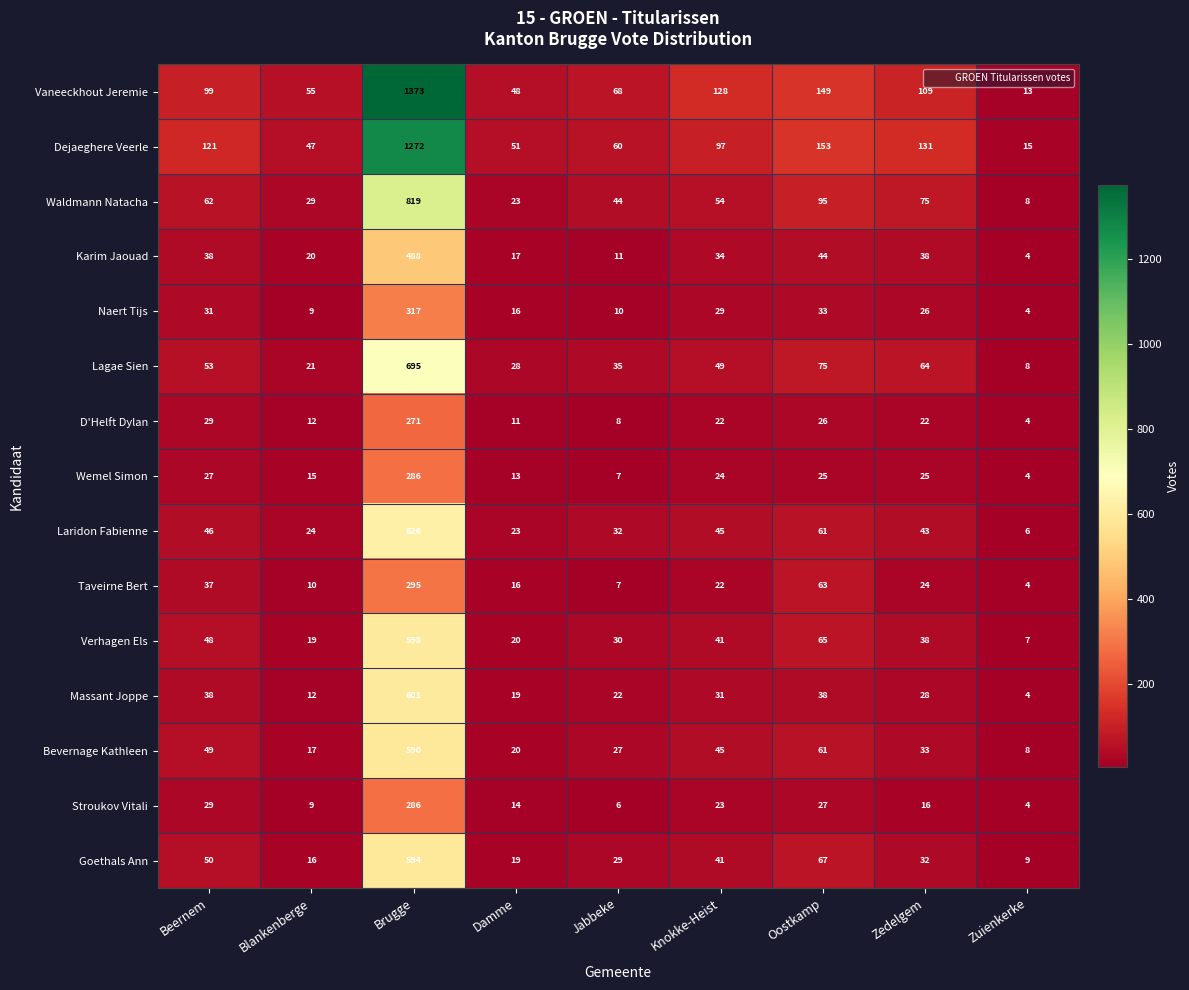

Read the Vaneeckhout Jeremie value at Knokke-Heist, to the nearest 50.

150